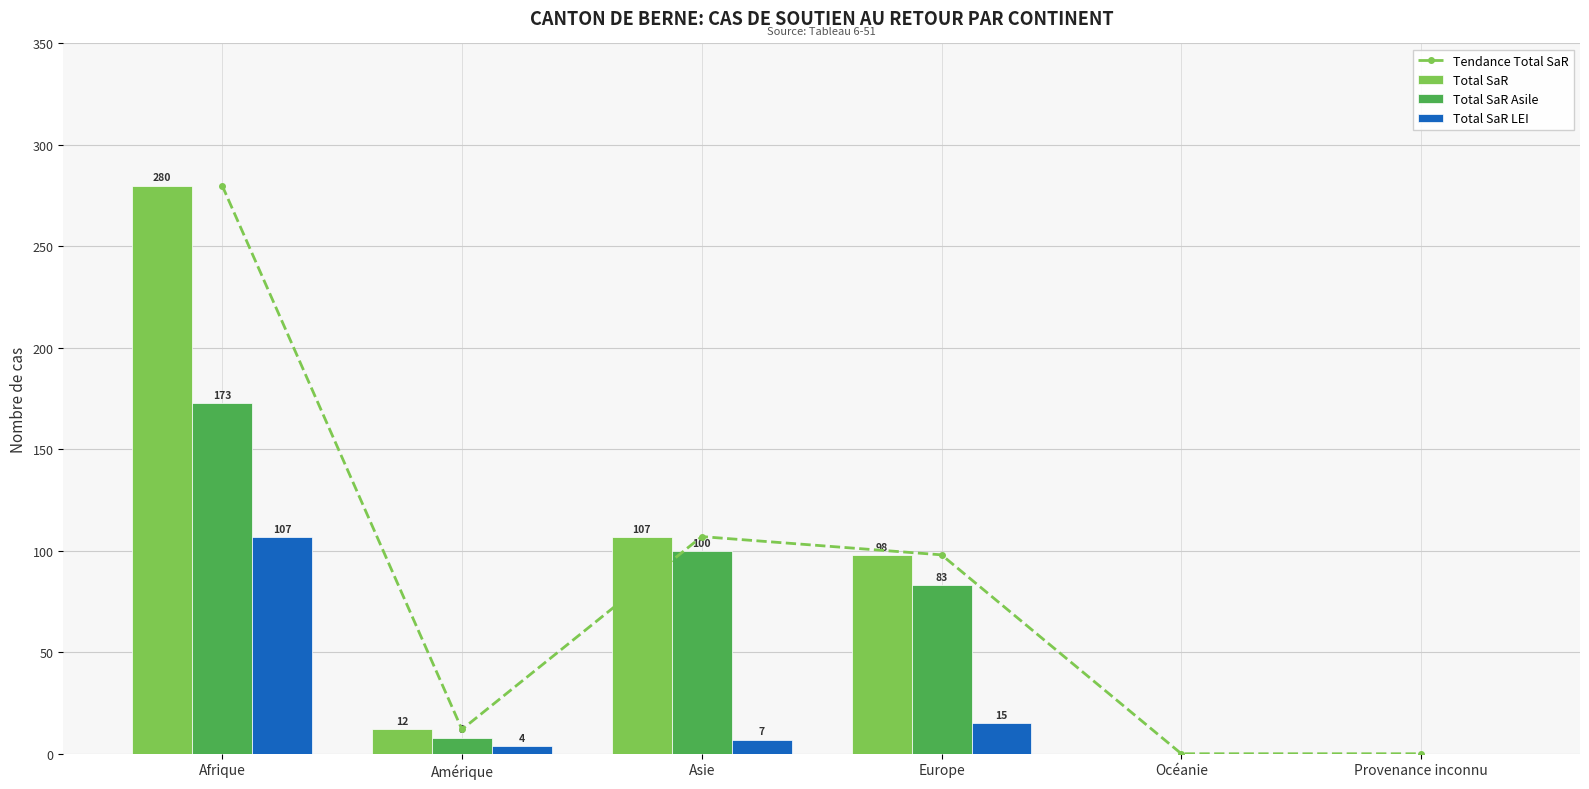

How many categories are shown in the chart?

6